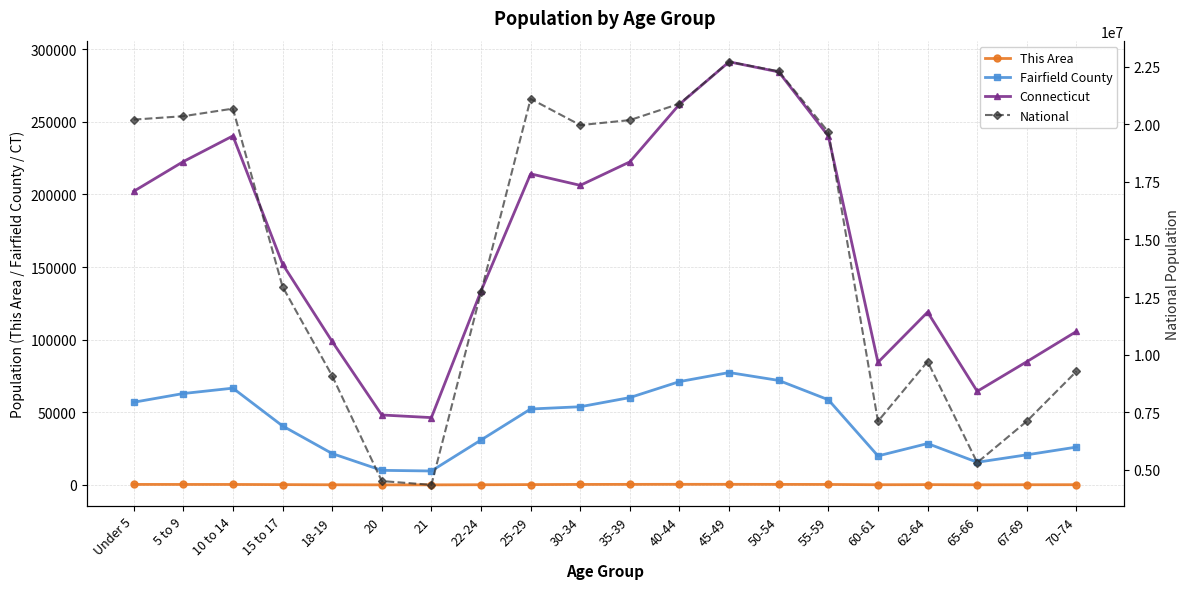

What position from the right is 30-34?

11